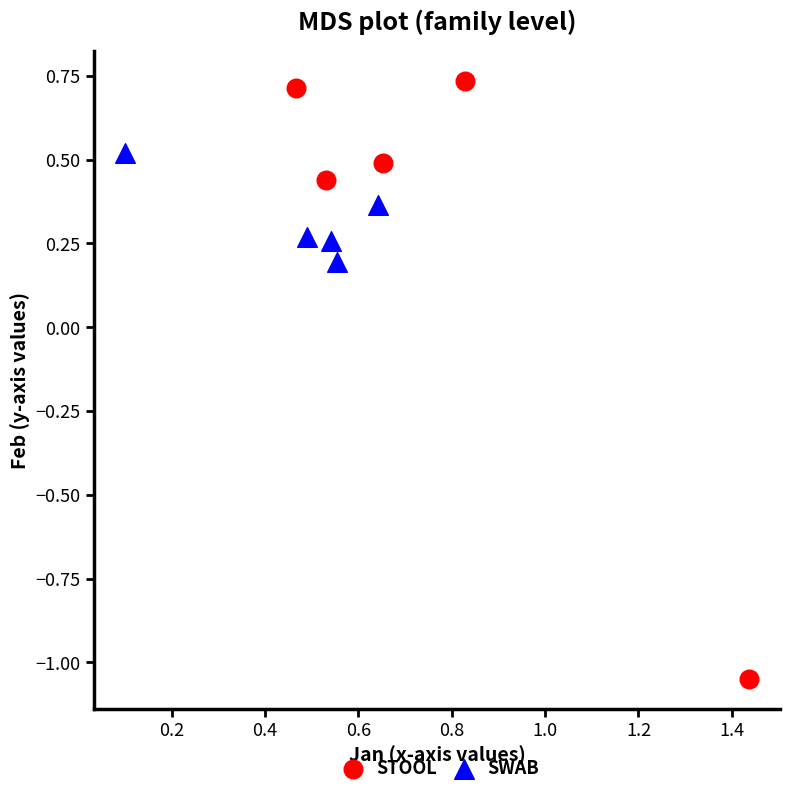

Which series reaches the minimum Y coordinate?

STOOL